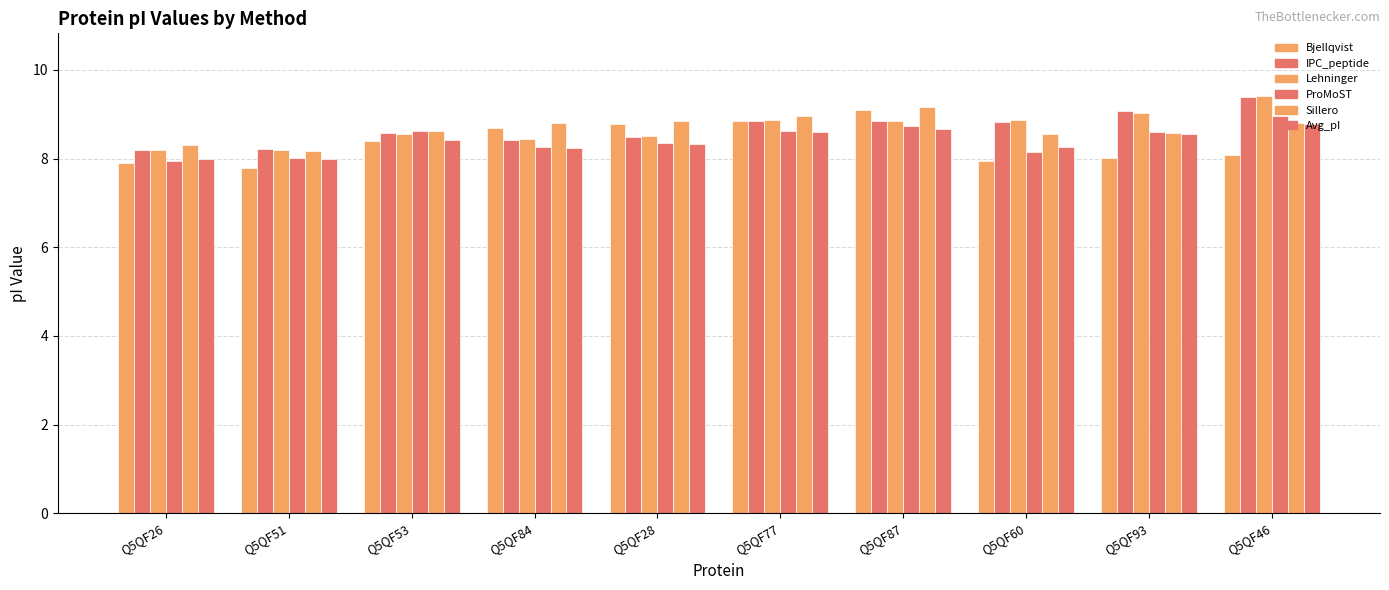

Is the value of Bjellqvist at Q5QF28 greater than the value of Lehninger at Q5QF84?

Yes